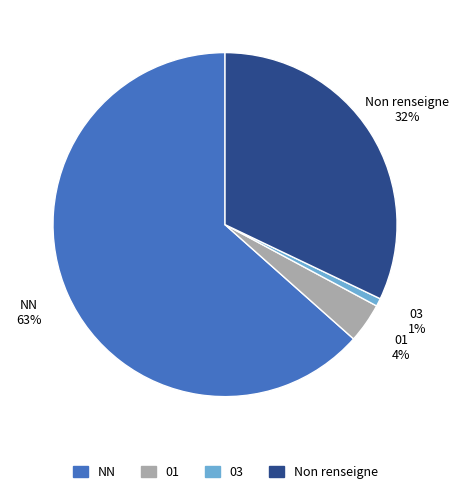

To the nearest percent, what is the average slice percentage?

25%